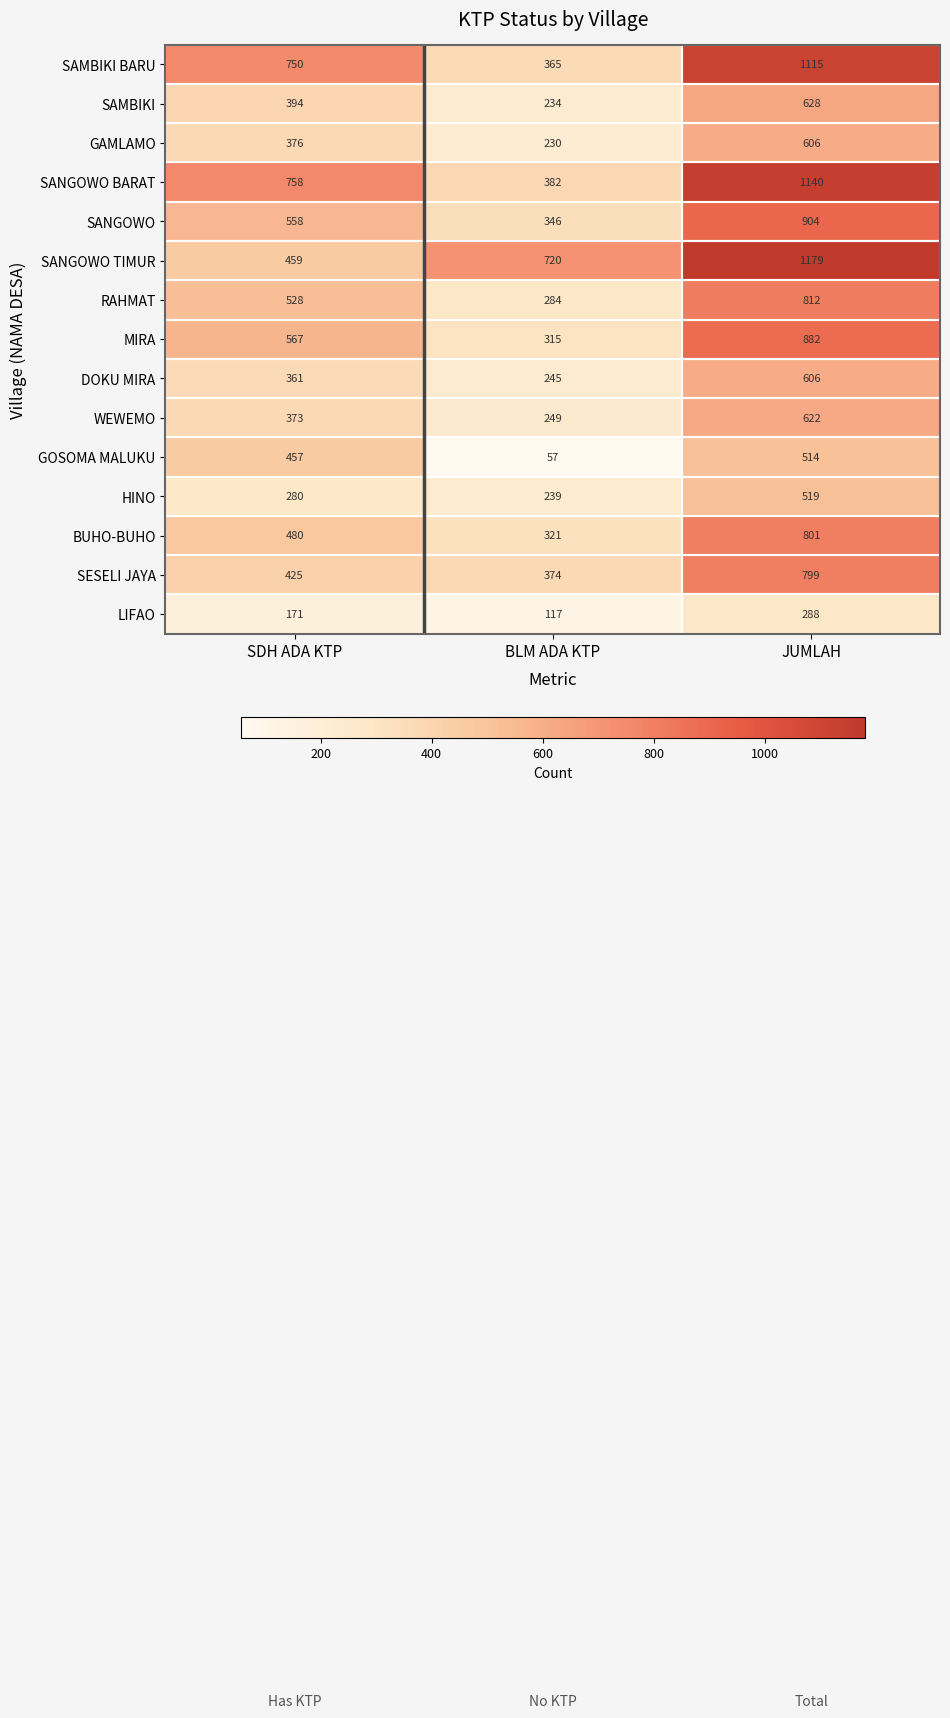

Is it true that DOKU MIRA equals 245 at BLM ADA KTP?

True